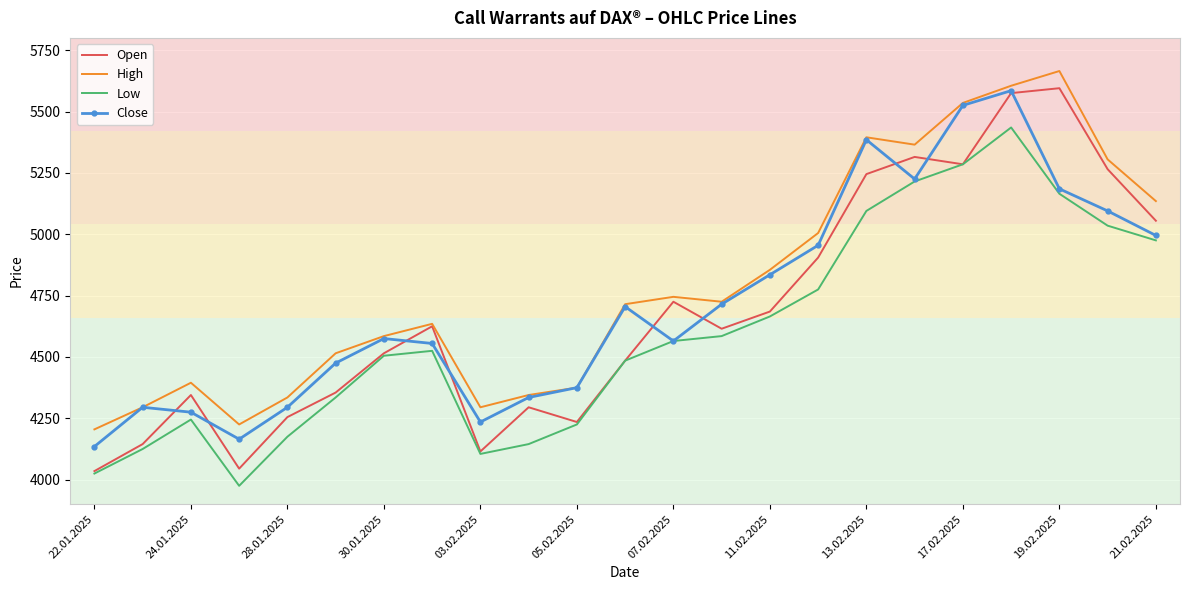

At how many categories does at least one series exceed 4874?

8